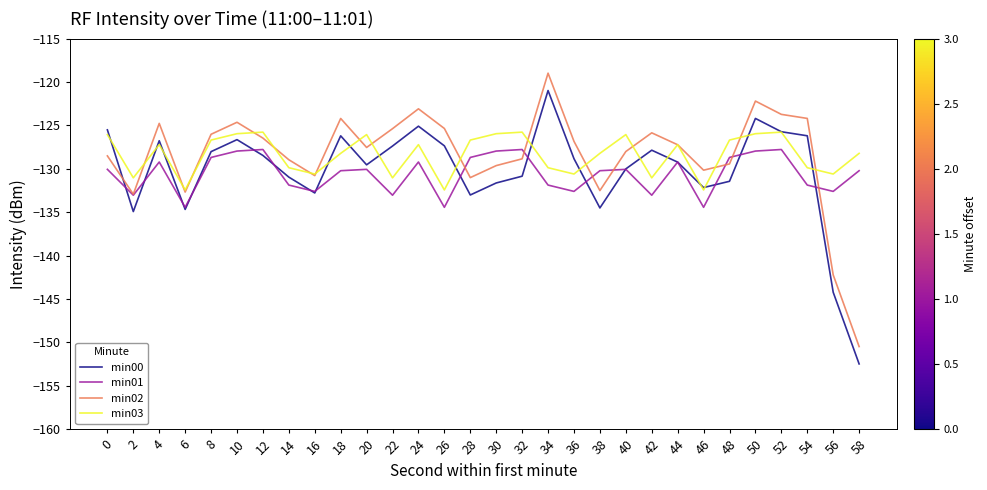

What is the approximate value of min00 at 56?

-144.2